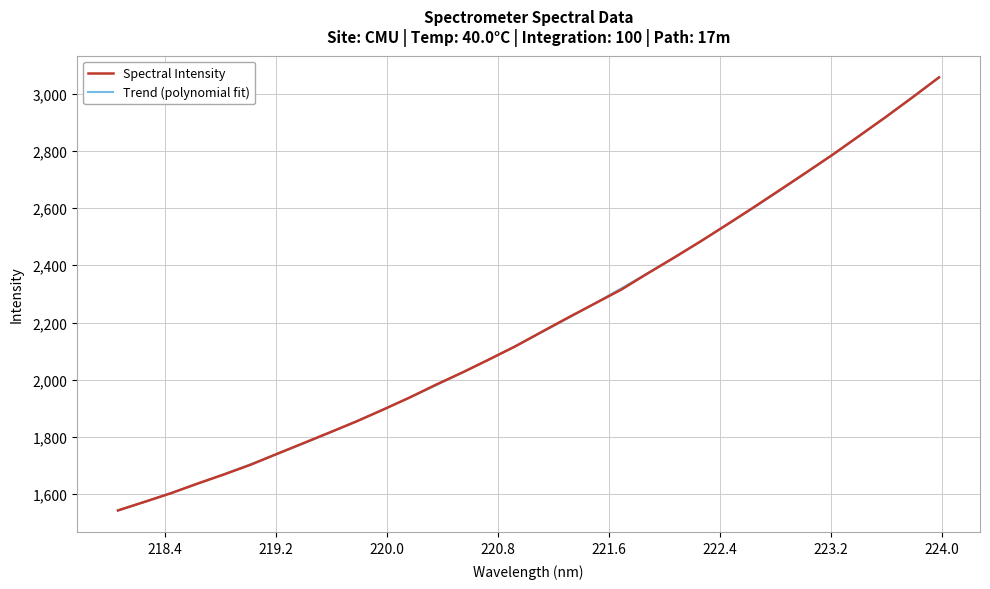

What is the minimum value for Spectral Intensity?

1543.3